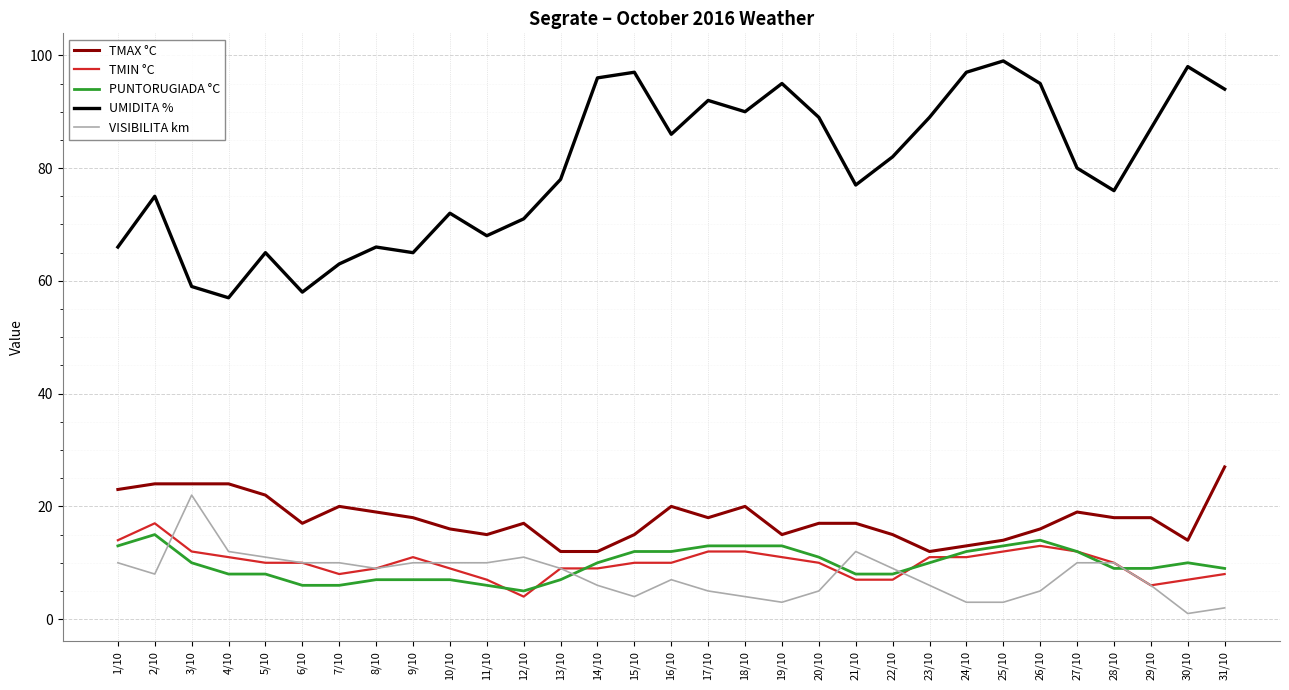

What is the maximum value for UMIDITA %?

99